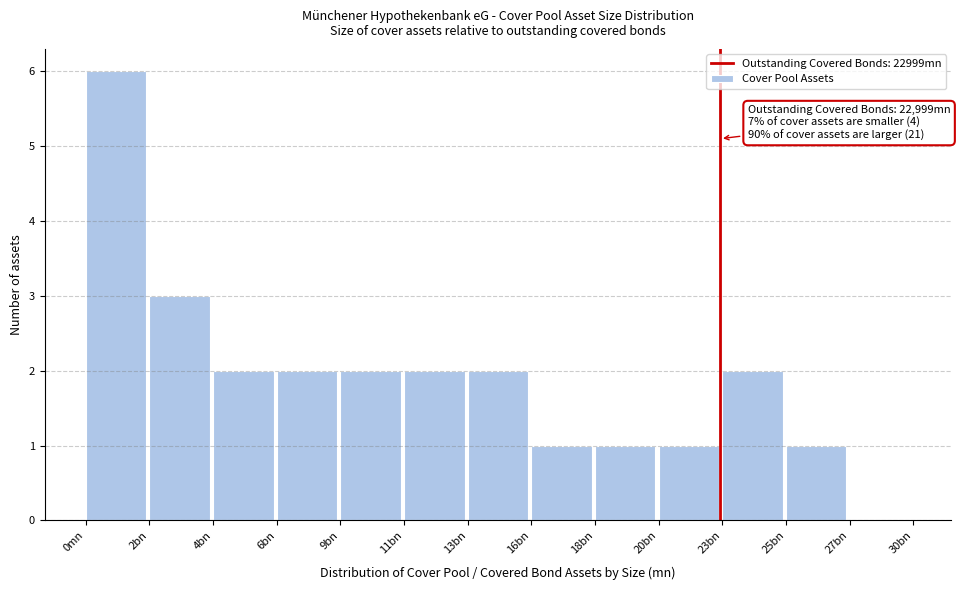

Reading left to right, transcribe all the data shown in this chart.

0mn=6	2bn=3	4bn=2	6bn=2	9bn=2	11bn=2	13bn=2	16bn=1	18bn=1	20bn=1	23bn=2	25bn=1	27bn=0